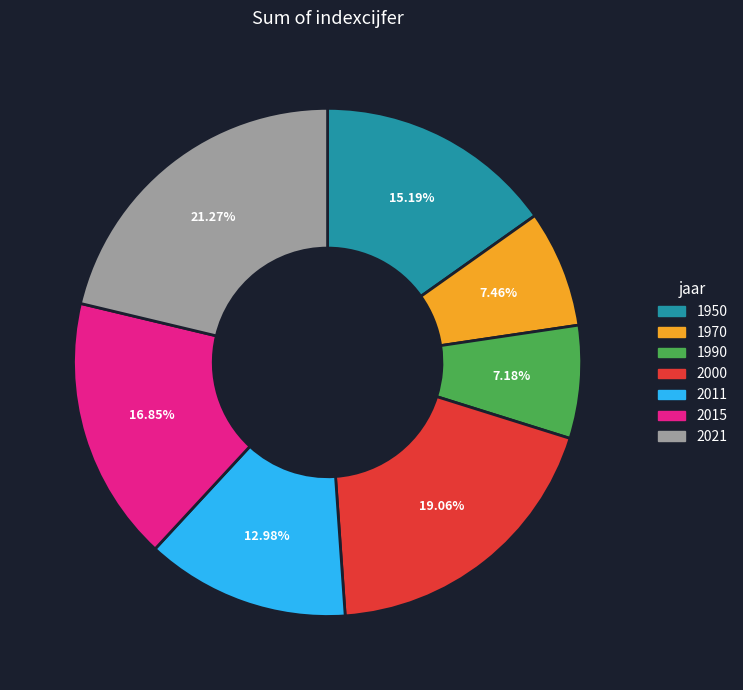

Which category has the biggest portion of the pie?

2021